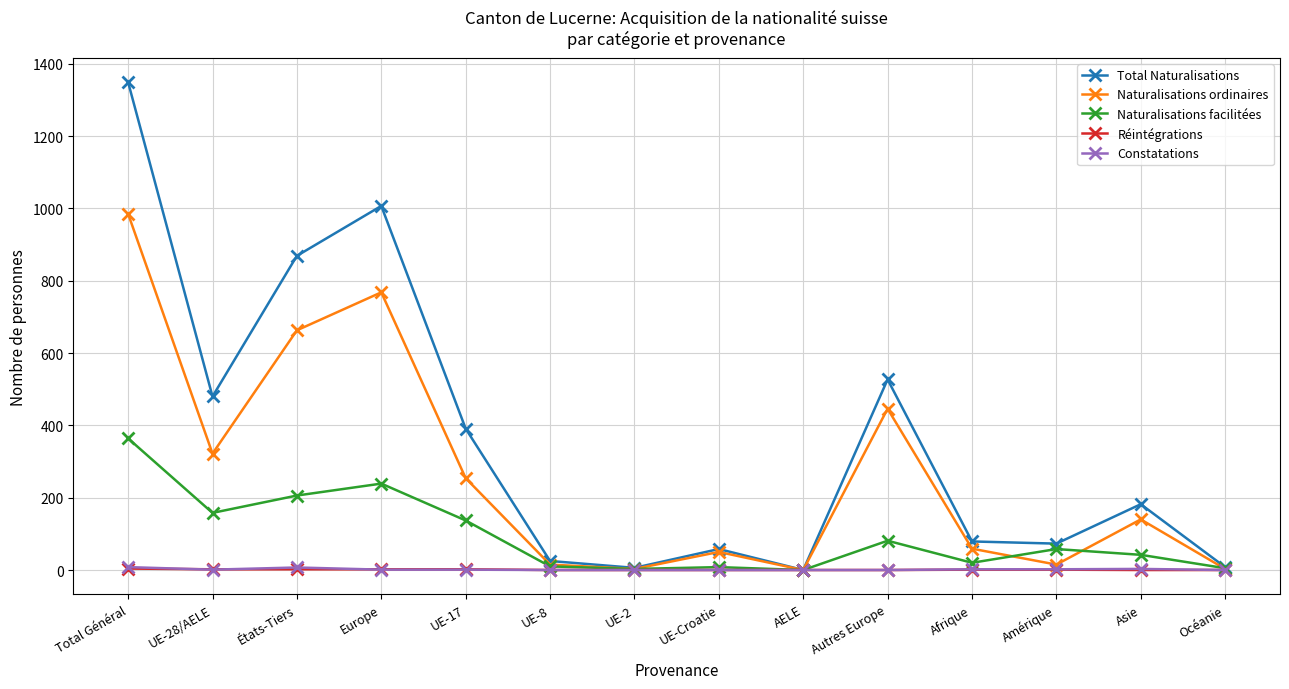

What is the difference between the highest and lowest values at UE-17?

390